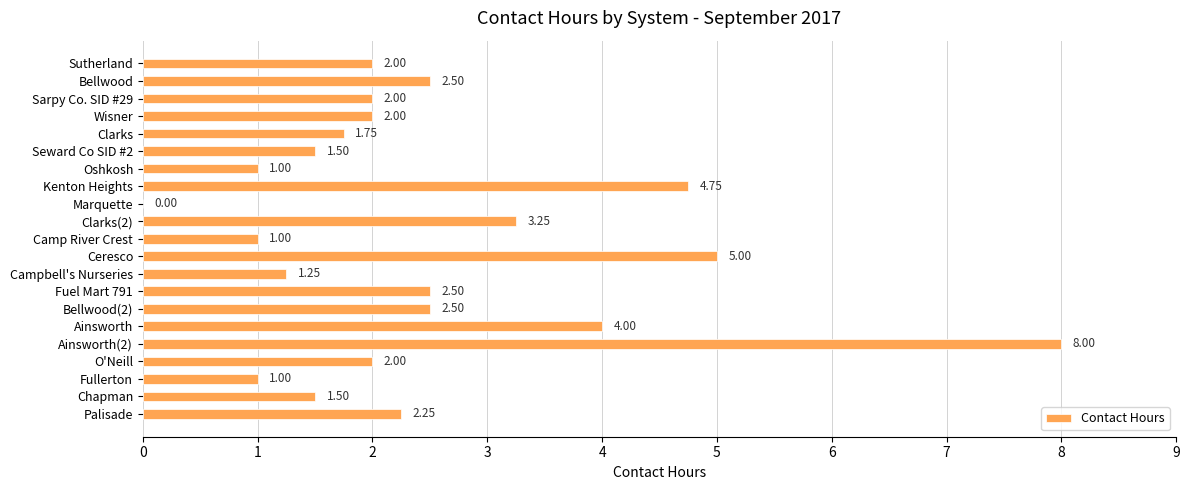

Where is the data nearest to the value 4?

Ainsworth